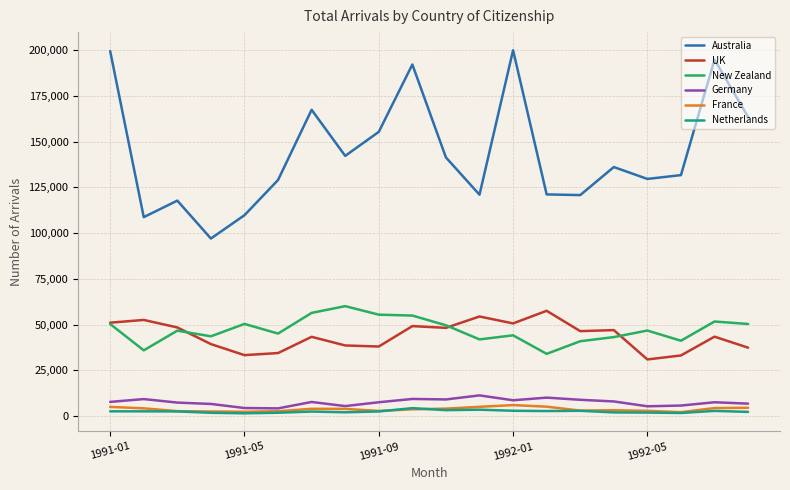

What is the minimum value for UK?

31010